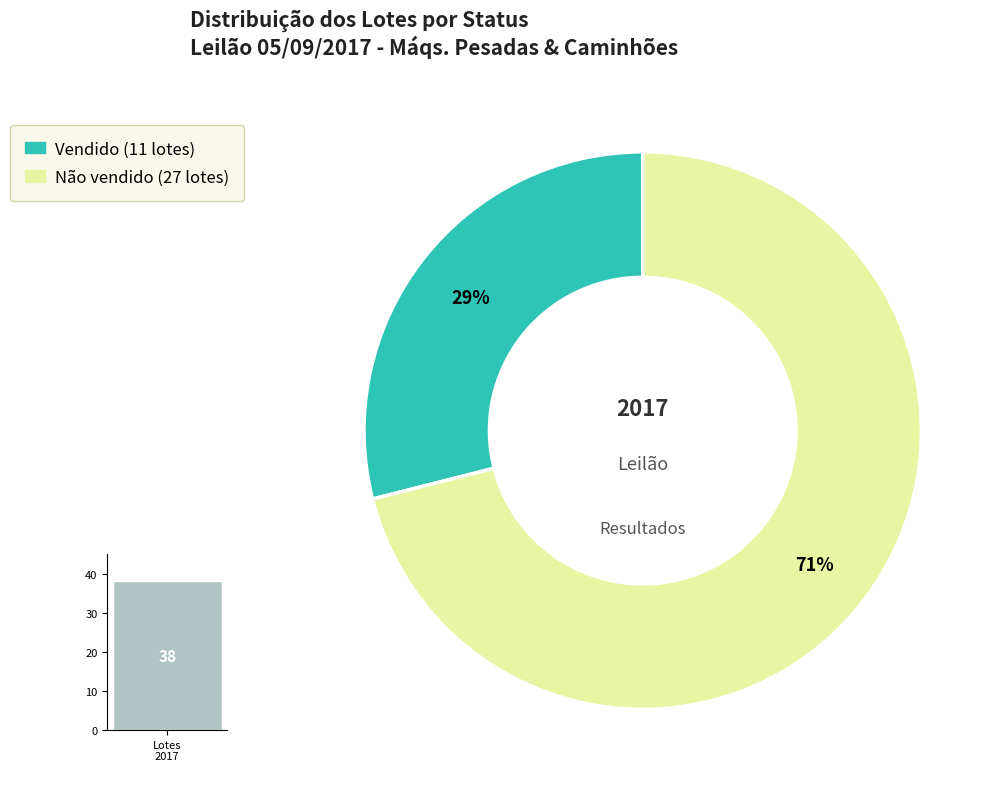

To the nearest percent, what is the difference between the largest and smallest slice percentages?

42%